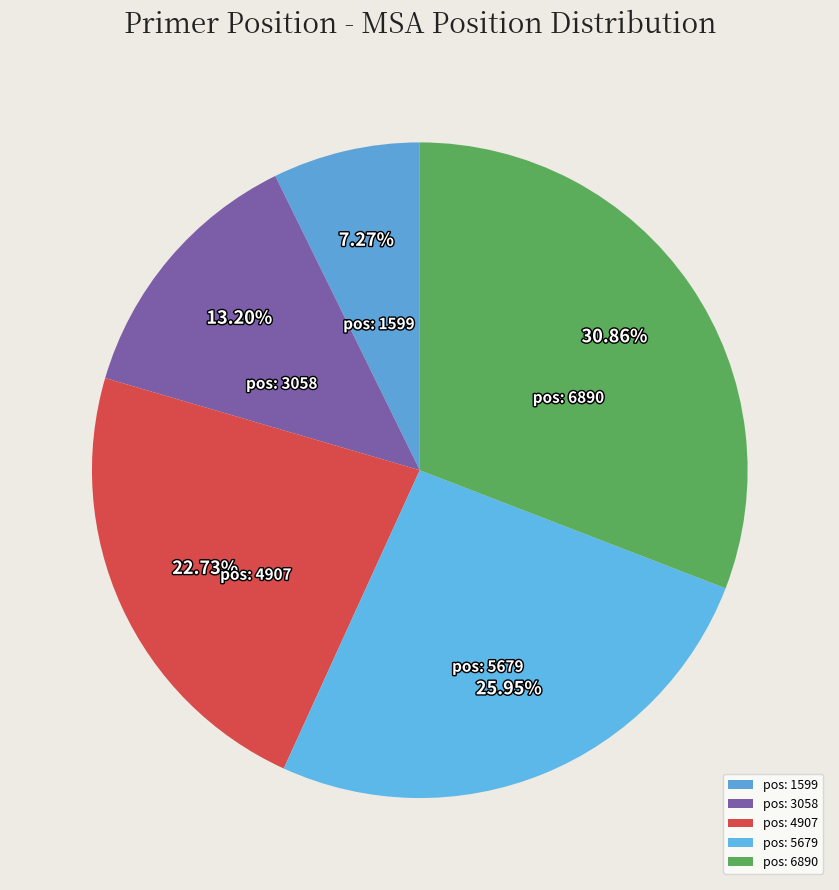

Do pos: 6890 and pos: 3058 together represent more than half of the pie?

No